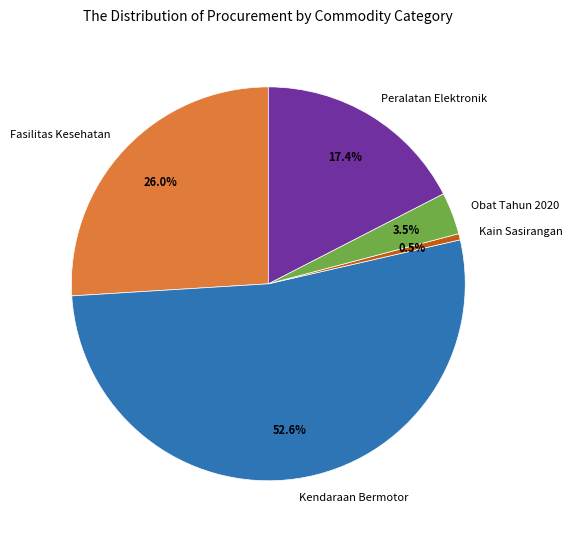

Is the sum of Peralatan Elektronik and Kain Sasirangan greater than half?

No